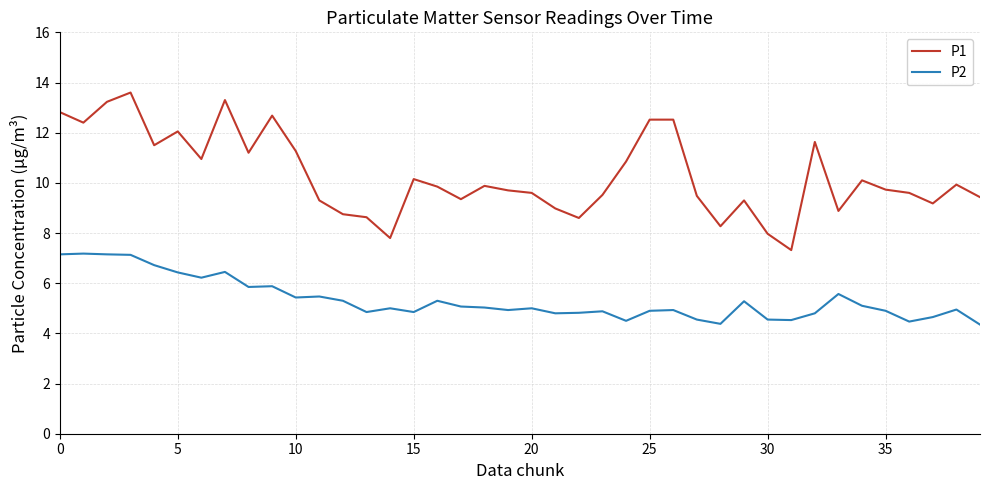

True or false: P2 and P1 cross at least once.

False